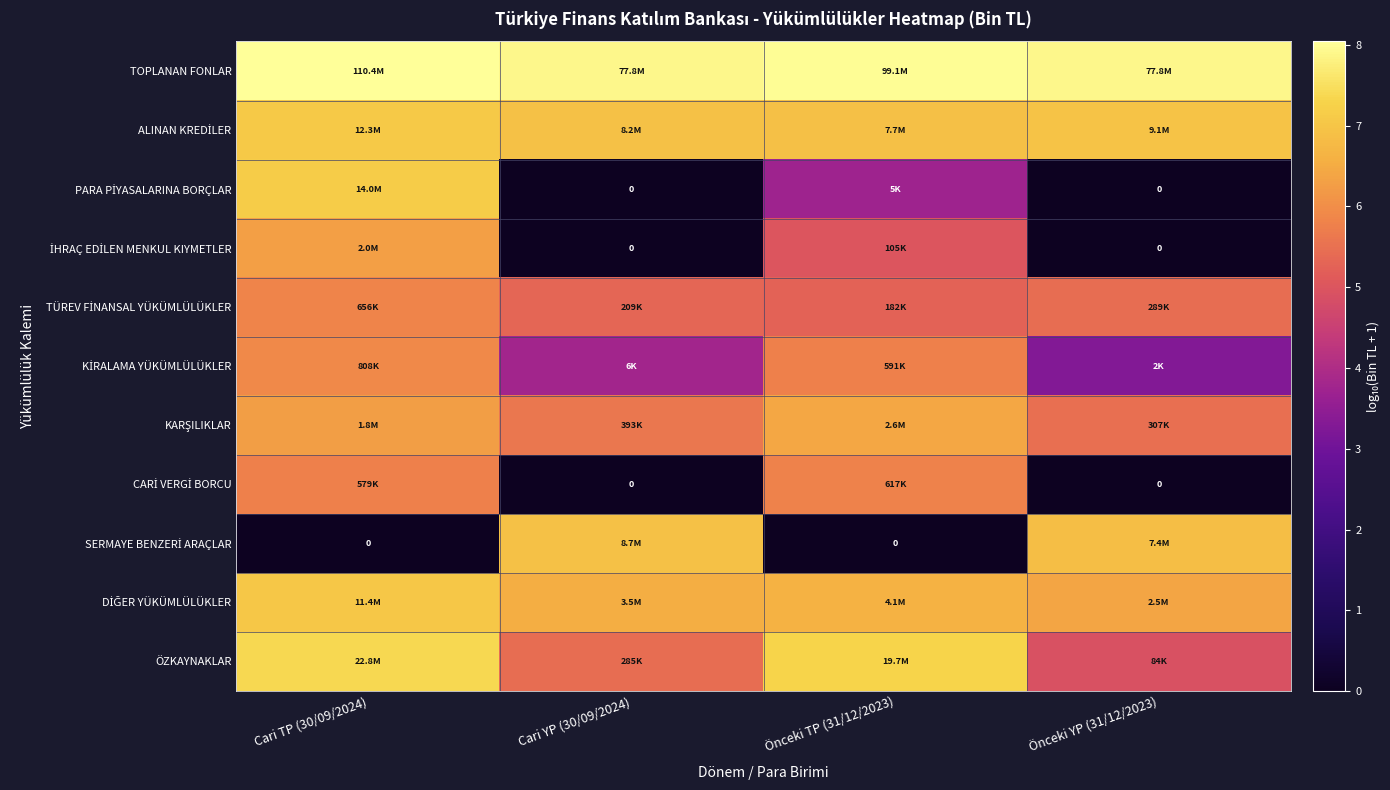

How many values in the SERMAYE BENZERİ ARAÇLAR series exceed 6?

2